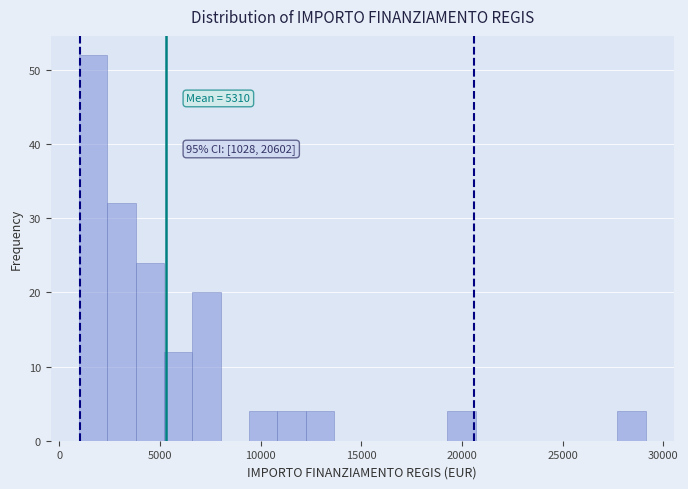

Around what value on the x-axis is the tallest bar? Give the approximate position of its centre, as read against the axis.

1500